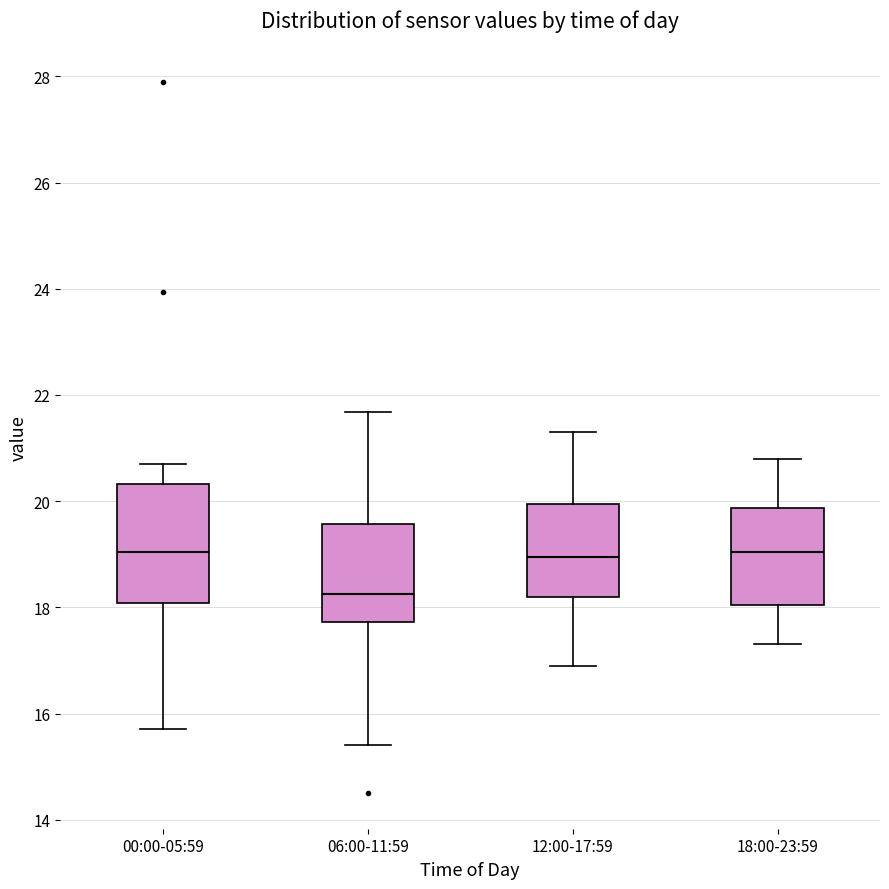

Which box has the lowest median line?

06:00-11:59